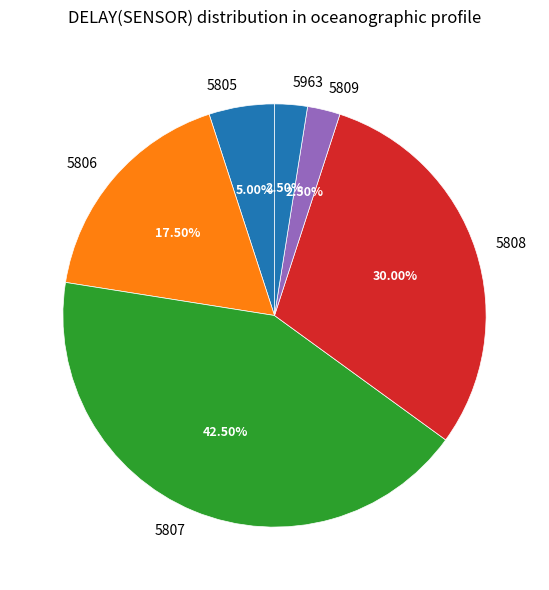

Which category has the biggest portion of the pie?

5807